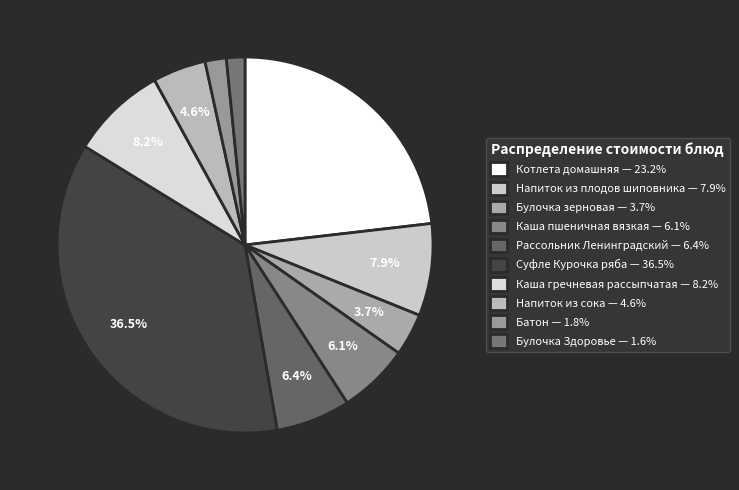

How many segments does this pie chart have?

10